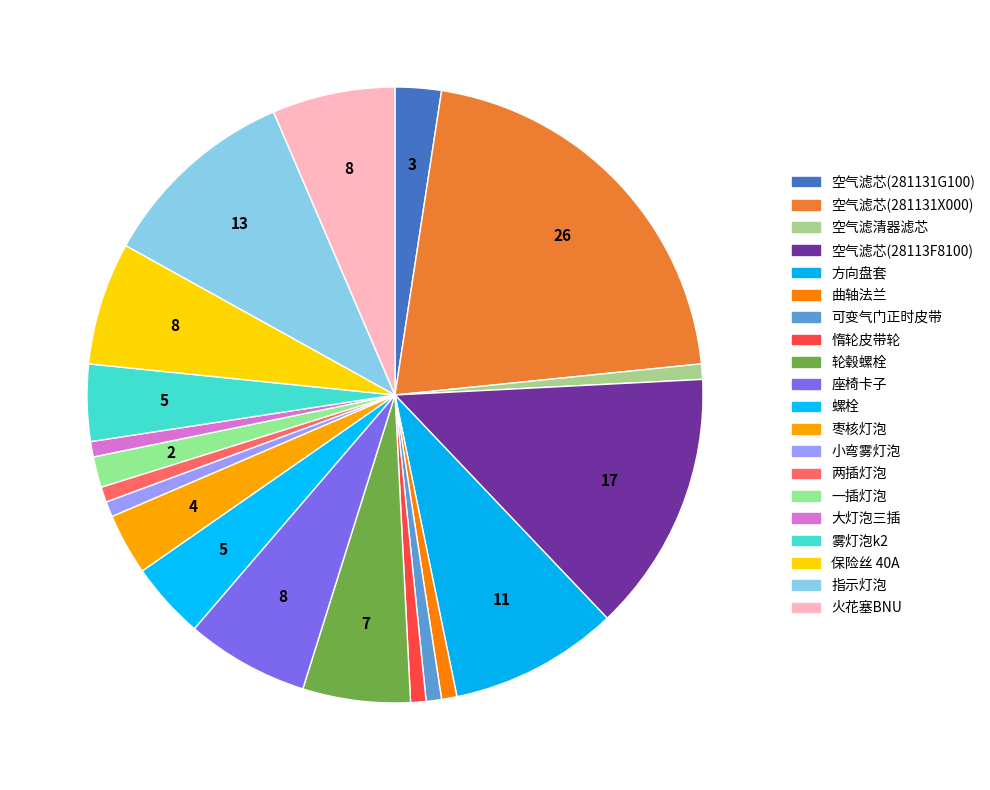

Does any single category account for the majority?

No